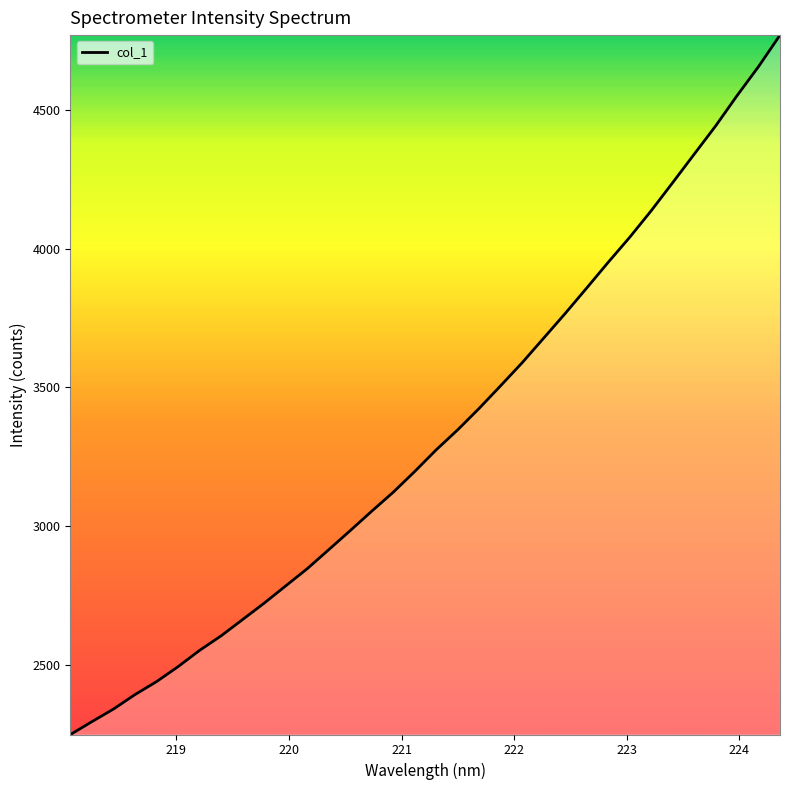

What is the minimum value shown in the chart?

2249.2